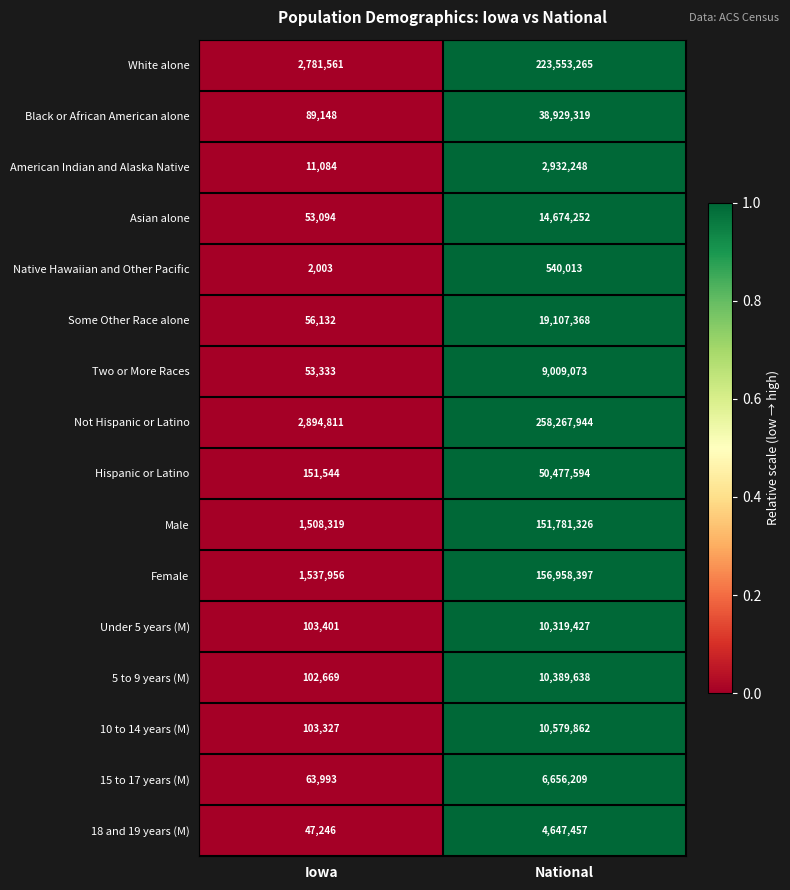

At which label is Not Hispanic or Latino closest to 130581377?

Iowa